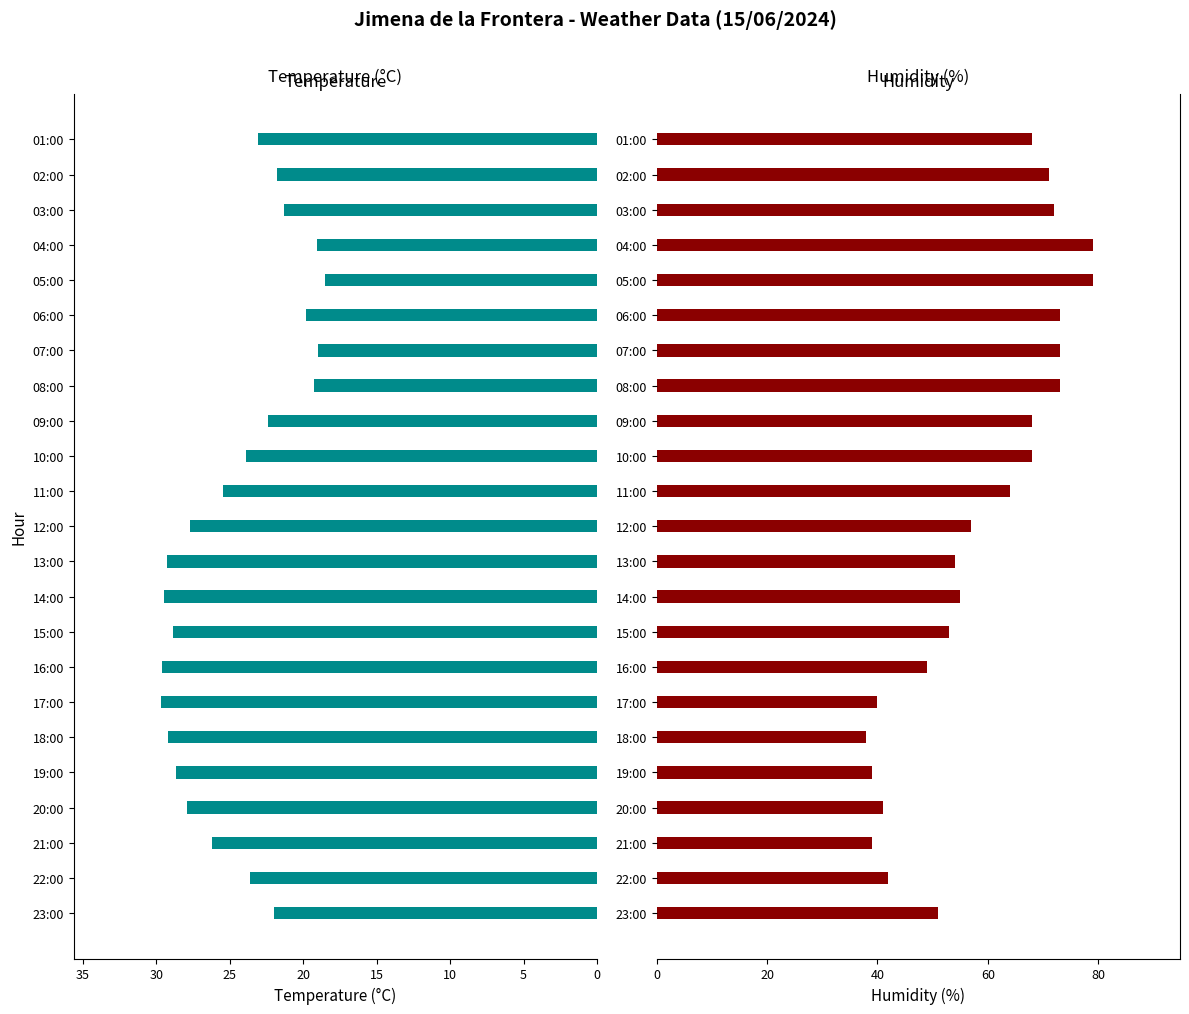

How many series are shown in this chart?

2